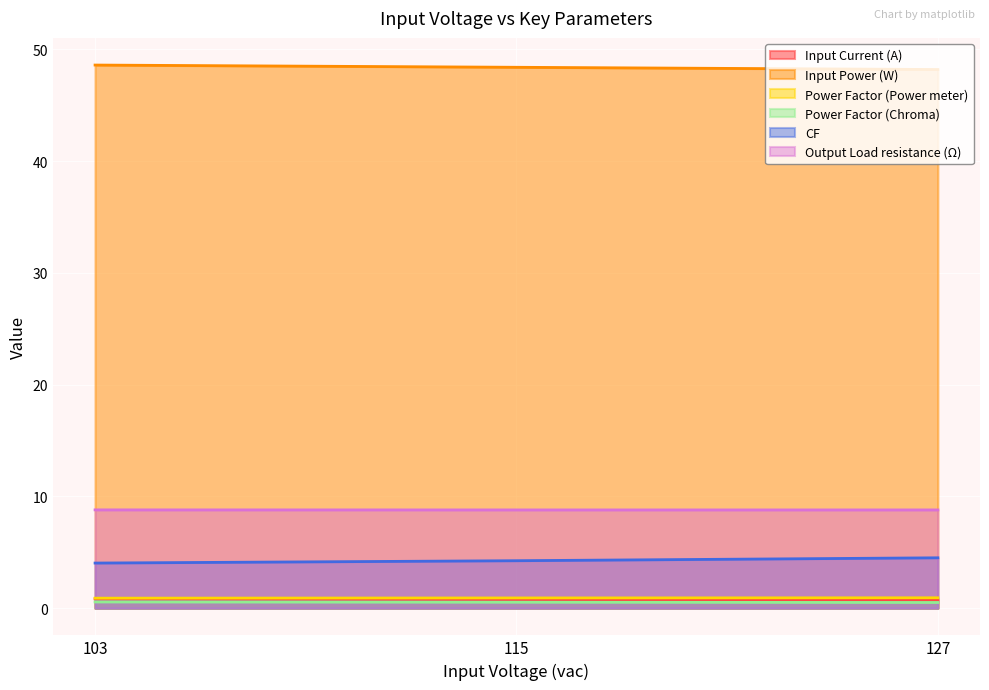

Where is Power Factor (Chroma) nearest to the value 0?

127